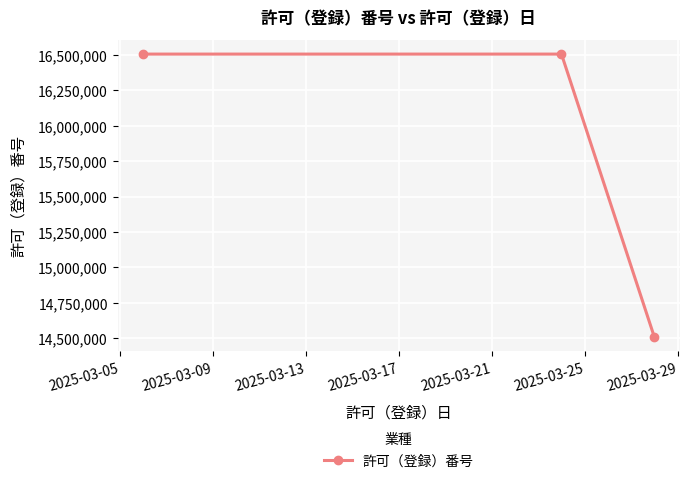

What is the smallest value displayed?

14506004